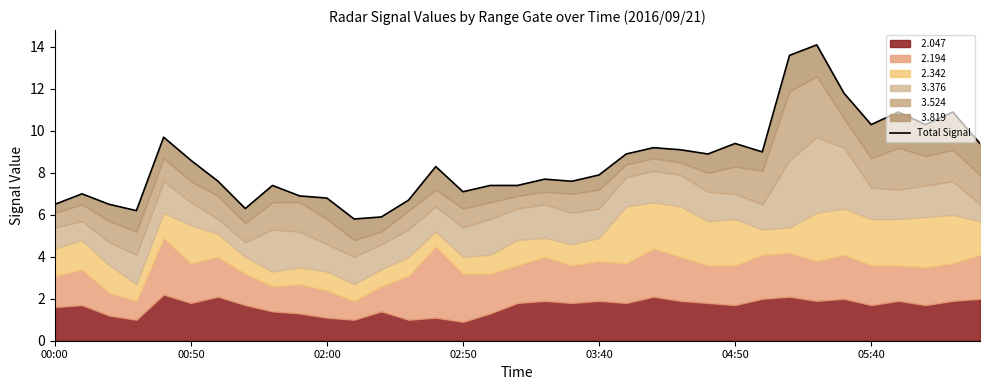

Reading left to right, list all the values displayed in this chart.

6.5	7.0	6.5	6.2	9.7	8.6	7.6	6.3	7.4	6.9	6.8	5.8	5.9	6.7	8.3	7.1	7.4	7.4	7.7	7.6	7.9	8.9	9.2	9.1	8.9	9.4	9.0	13.6	14.1	11.8	10.3	10.9	10.3	10.9	9.4